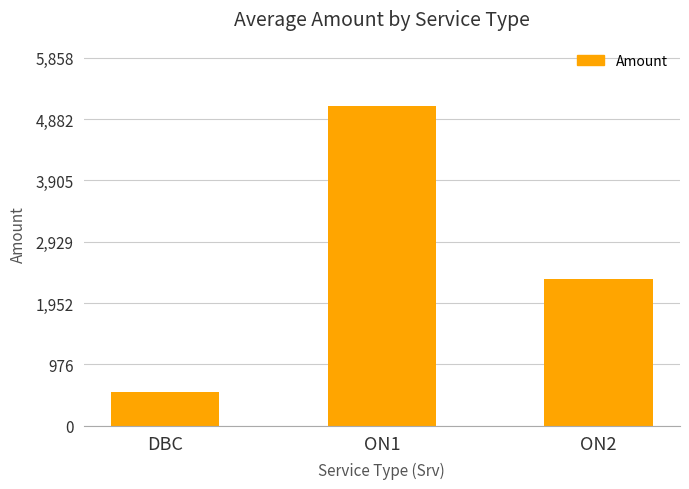

List the labels in order of value, largest first.

ON1, ON2, DBC